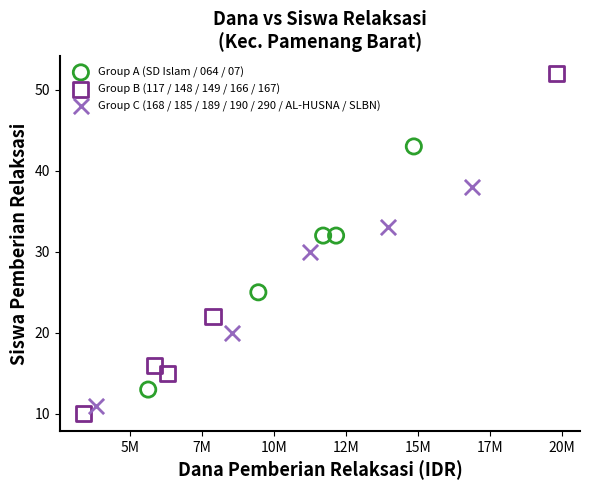

Which series reaches the maximum Y coordinate?

Group B (117 / 148 / 149 / 166 / 167)